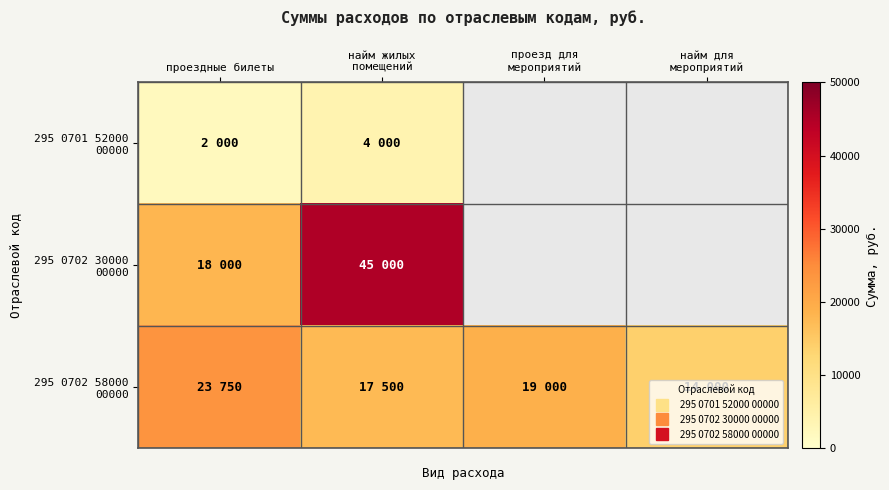

At which label does 295 0702 58000 00000 first exceed 19000?

проездные билеты